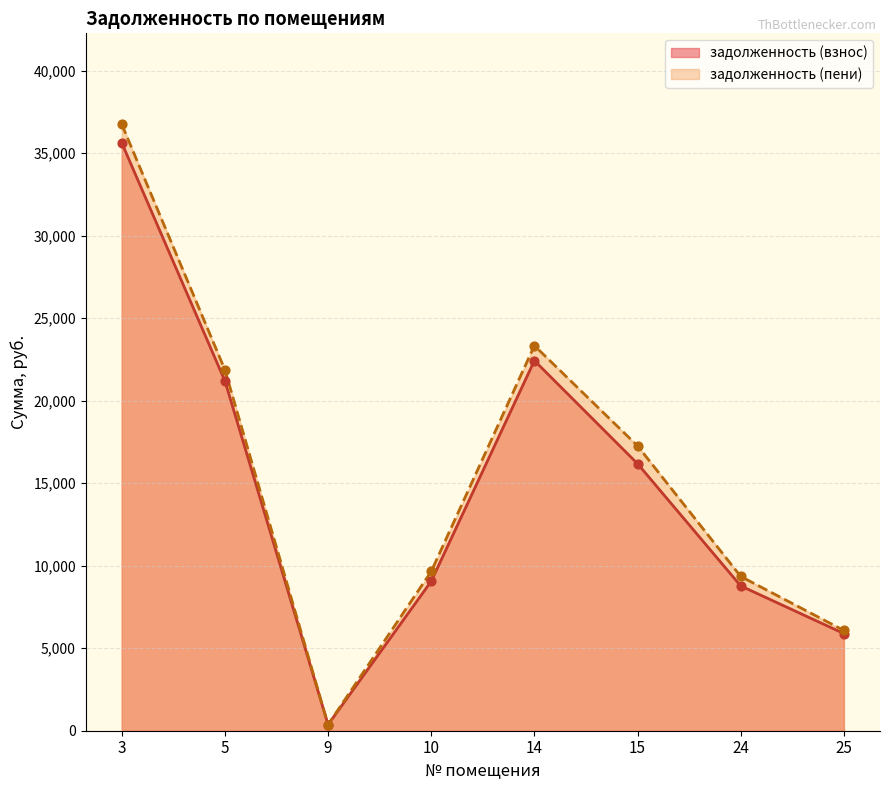

What are all the series names shown in the legend?

задолженность (взнос), задолженность (пени)